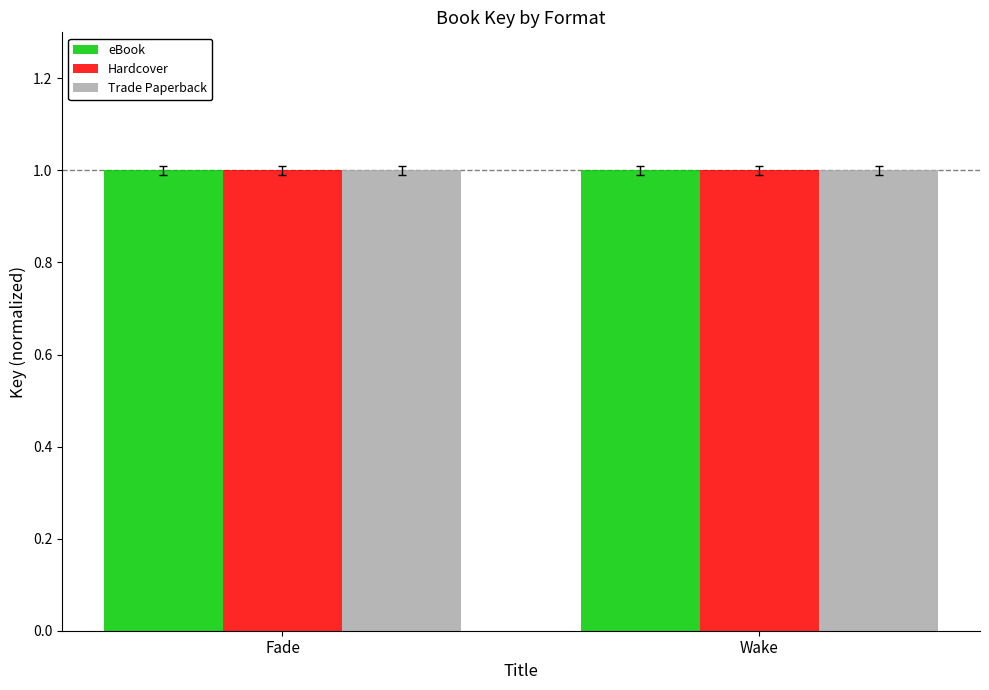

Count the Trade Paperback values in the range 1 to 2.

2